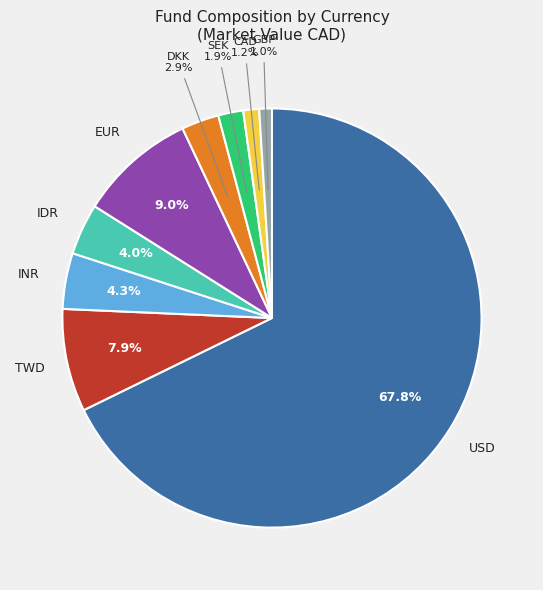

Does any single category account for the majority?

Yes